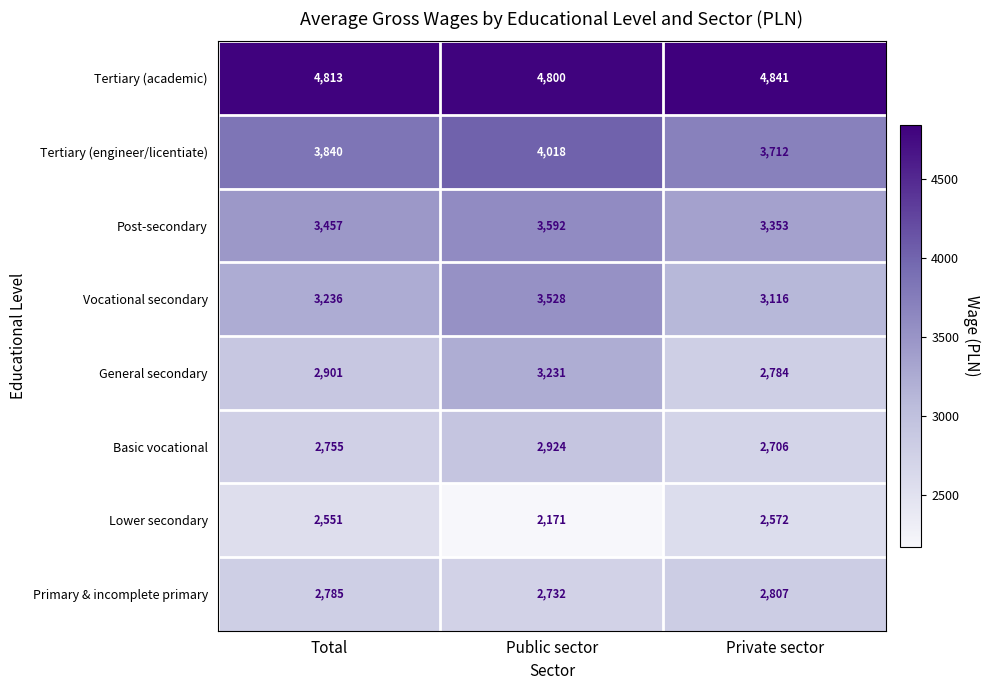

Which series changed the most between Total and Public sector?

Lower secondary